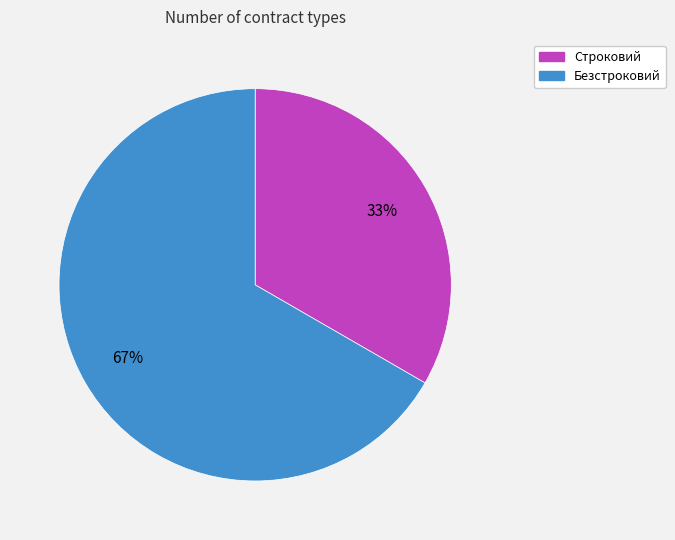

To the nearest percent, what is the average slice percentage?

50%